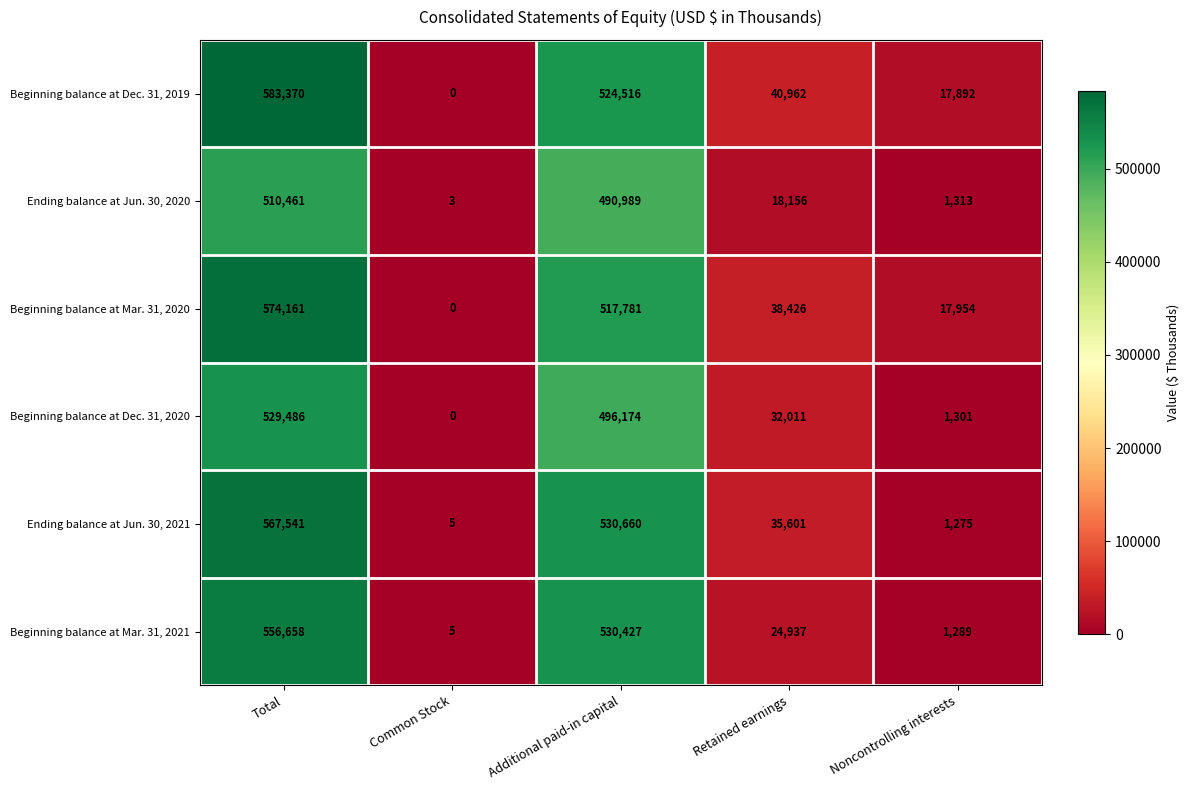

At which category does the chart reach its peak across all series?

Total